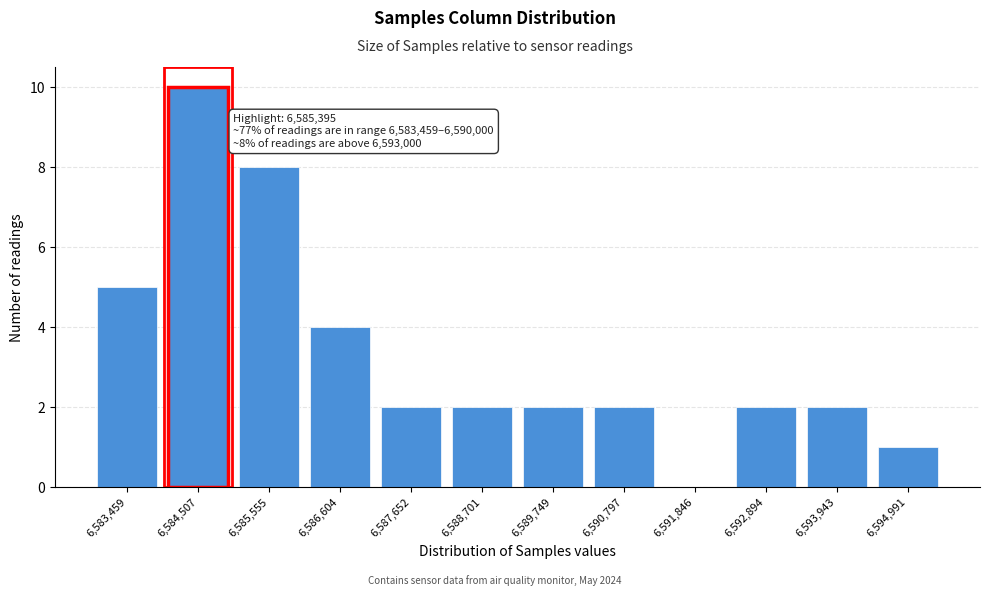

Reading left to right, list all the values displayed in this chart.

6,583,459=5	6,584,507=10	6,585,555=8	6,586,604=4	6,587,652=2	6,588,701=2	6,589,749=2	6,590,797=2	6,591,846=0	6,592,894=2	6,593,943=2	6,594,991=1